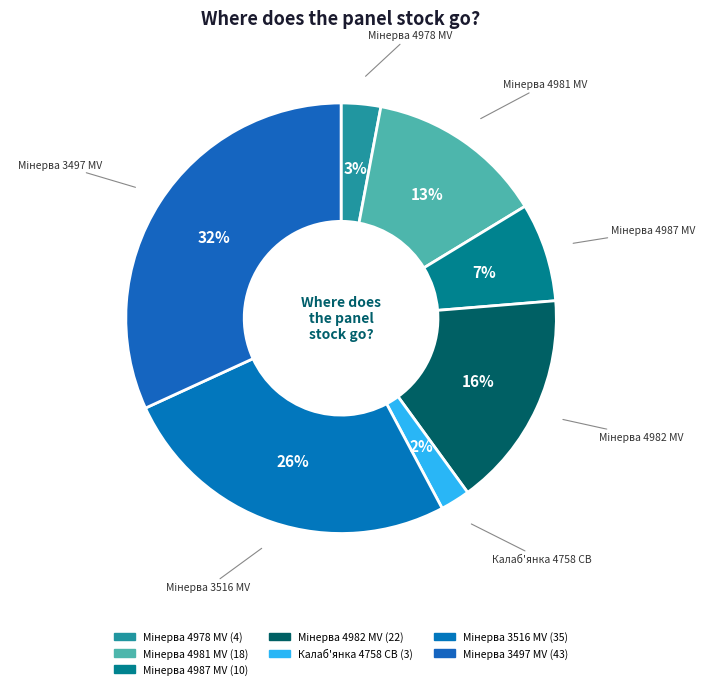

Is there any slice that represents more than half of the pie?

No